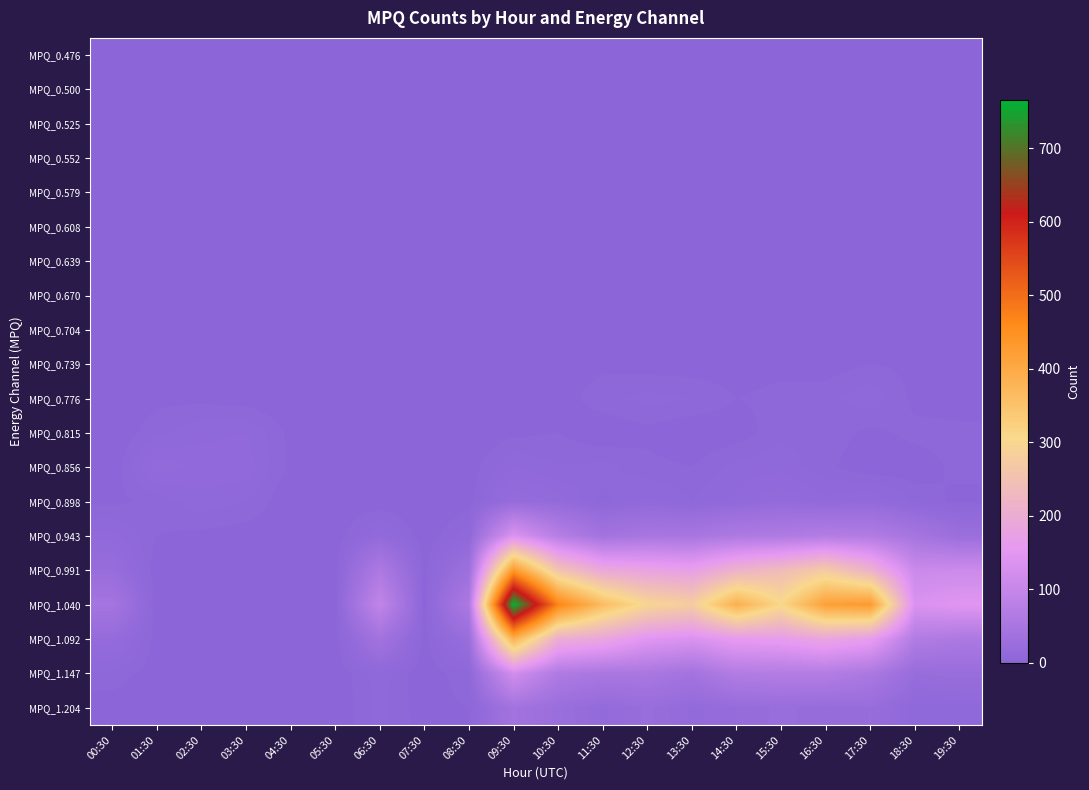

How many categories are shown in the chart?

20